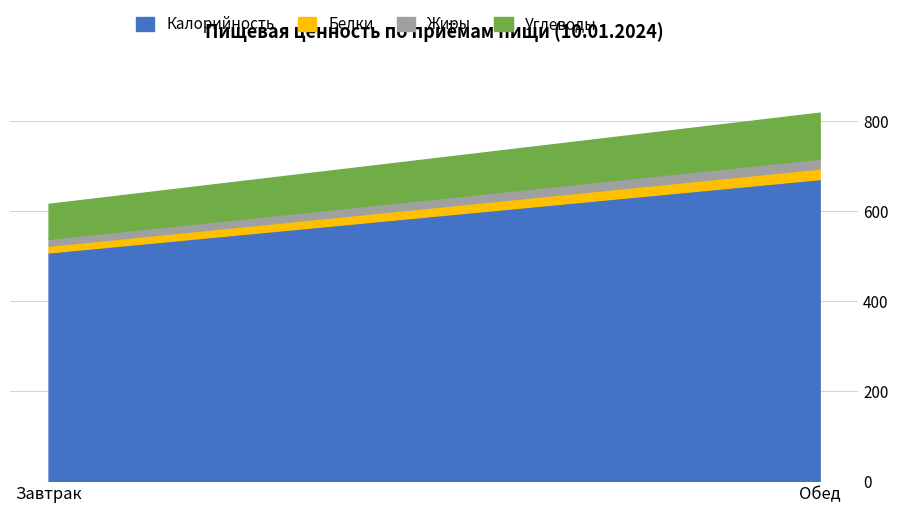

Reading right to left, transcribe all the data shown in this chart.

Калорийность: 671.5	508.5
Белки: 23.4	14.9
Жиры: 22.1	15.5
Углеводы: 102.0	77.5